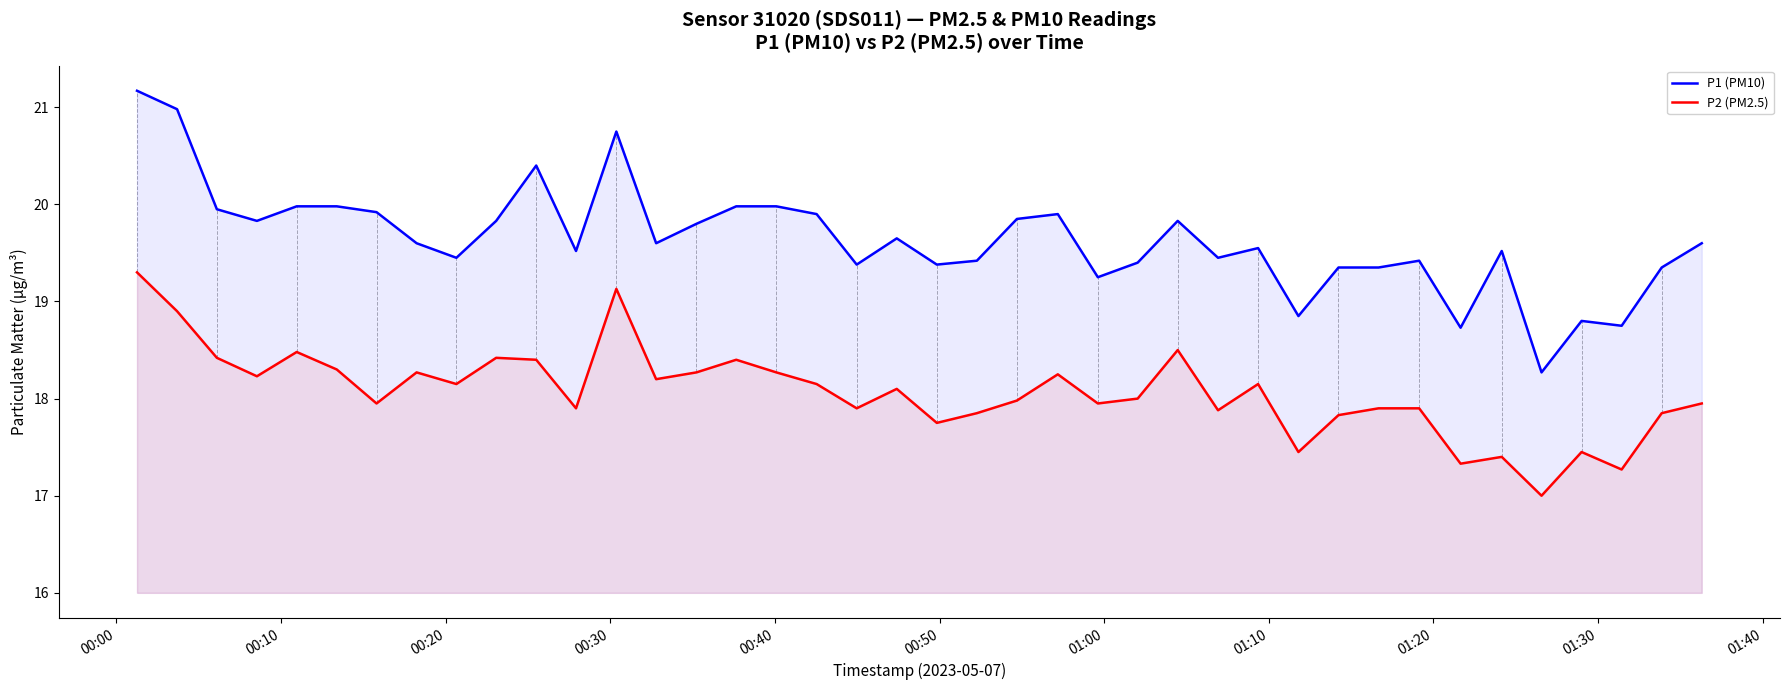

What is the sum of all P2 (PM2.5) values?

722.8